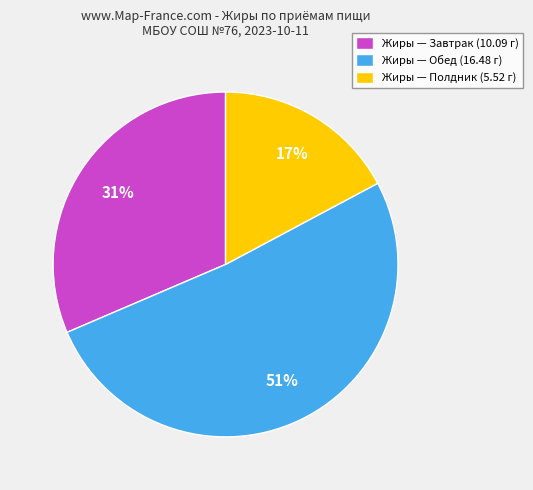

True or false: Жиры — Обед (16.48 г) accounts for 40% of the total.

False